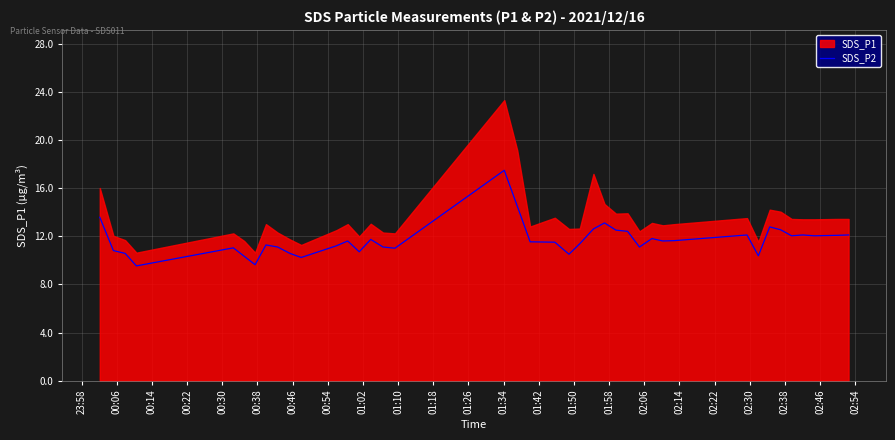

How many interior local valleys (lower than both neighbors) does the data have?

11